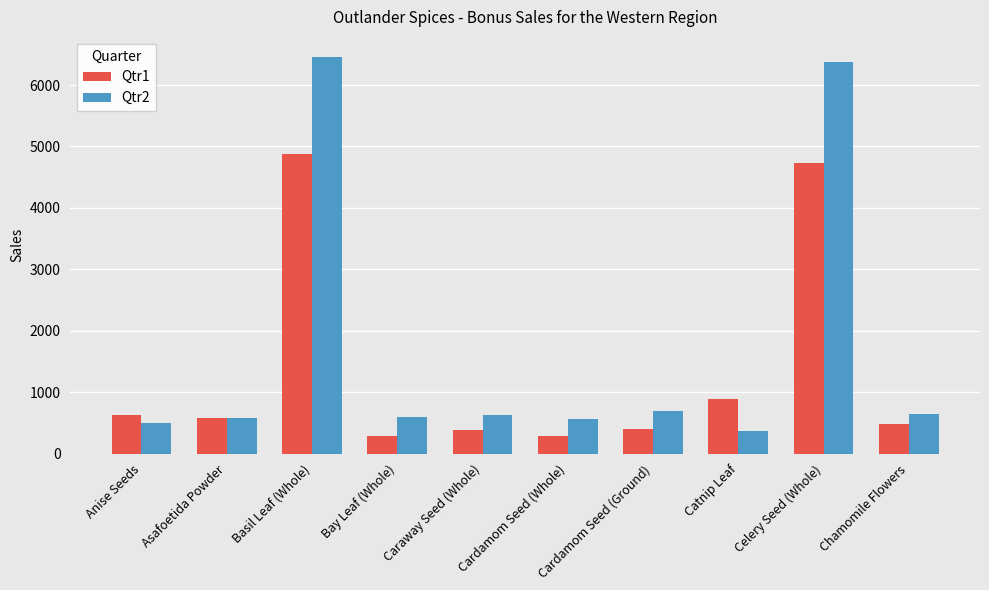

How many series are shown in this chart?

2